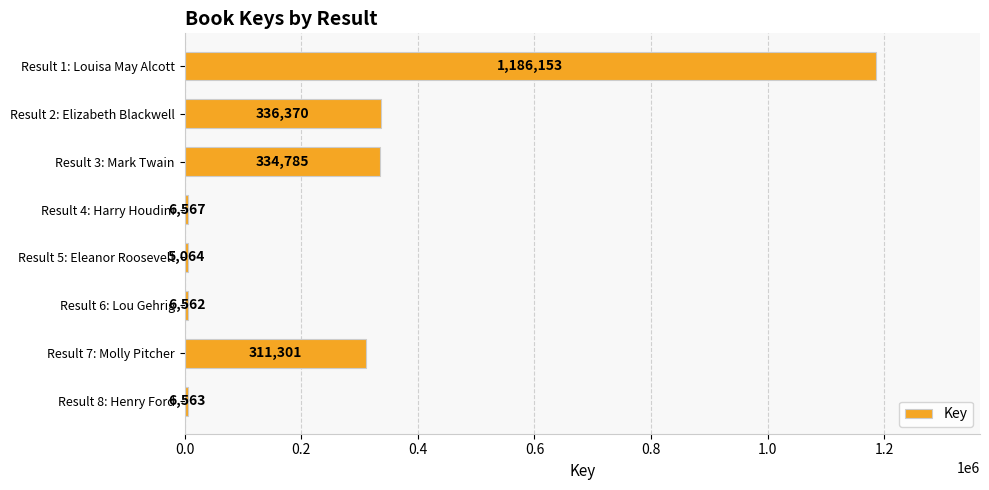

What is the sum of the values at Result 4: Harry Houdini and Result 3: Mark Twain?

341352